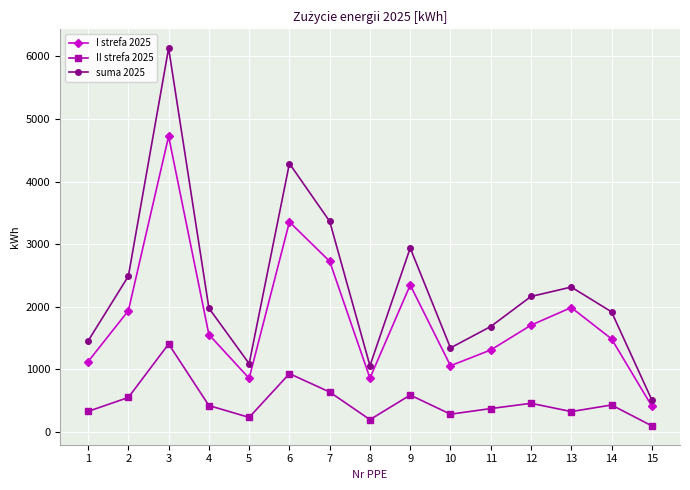

How many interior local peaks does the I strefa 2025 series have?

4